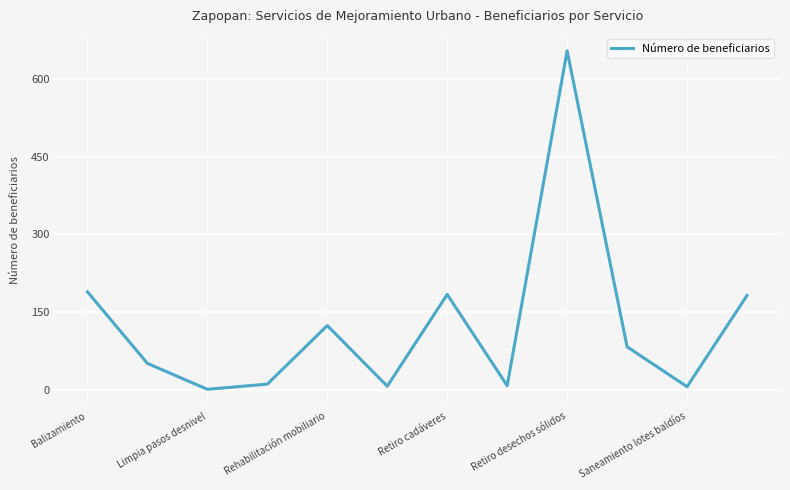

What is the difference between the maximum and minimum values?

653